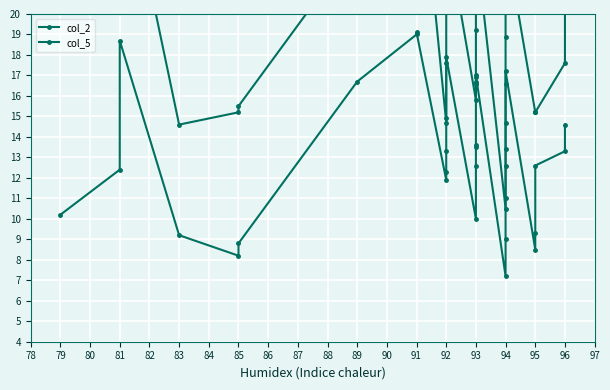

At how many categories does at least one series exceed 23?

10